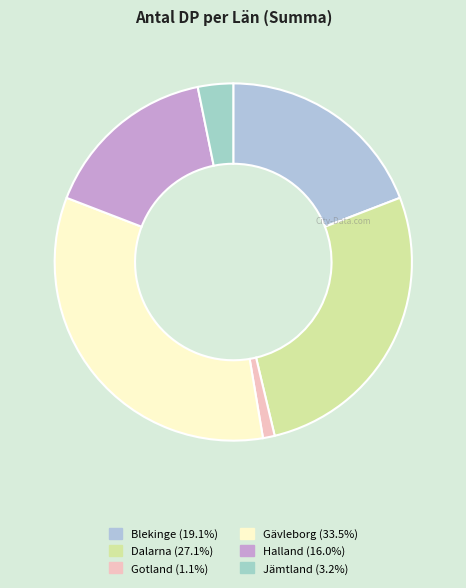

To the nearest percent, what is the combined percentage of Dalarna and Gotland?

28%